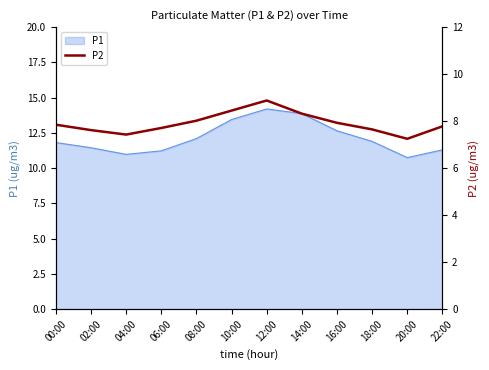

What is the label of the 12th point from the left?

22:00